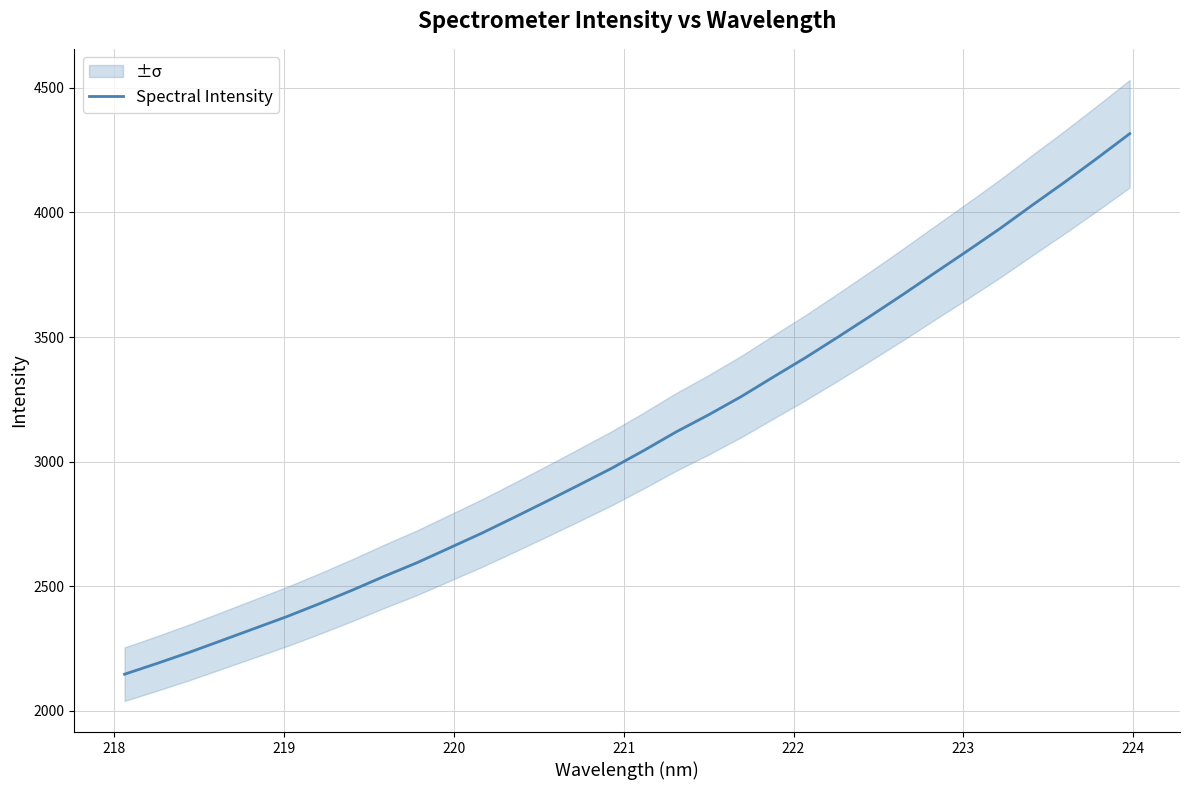

What is the lowest value of the Spectral Intensity series?

2147.4